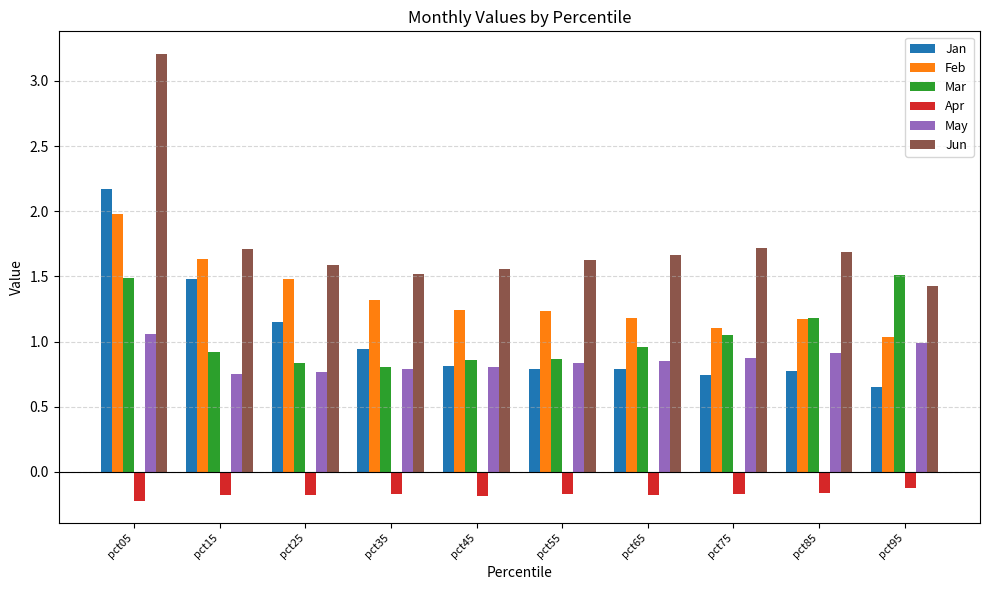

What is the difference between the maximum and minimum values in the Jan series?

1.5